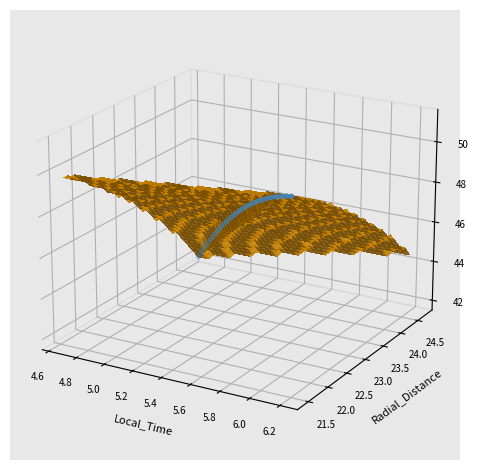

Which series has the largest Y range (max minus min)?

Radial_Distance